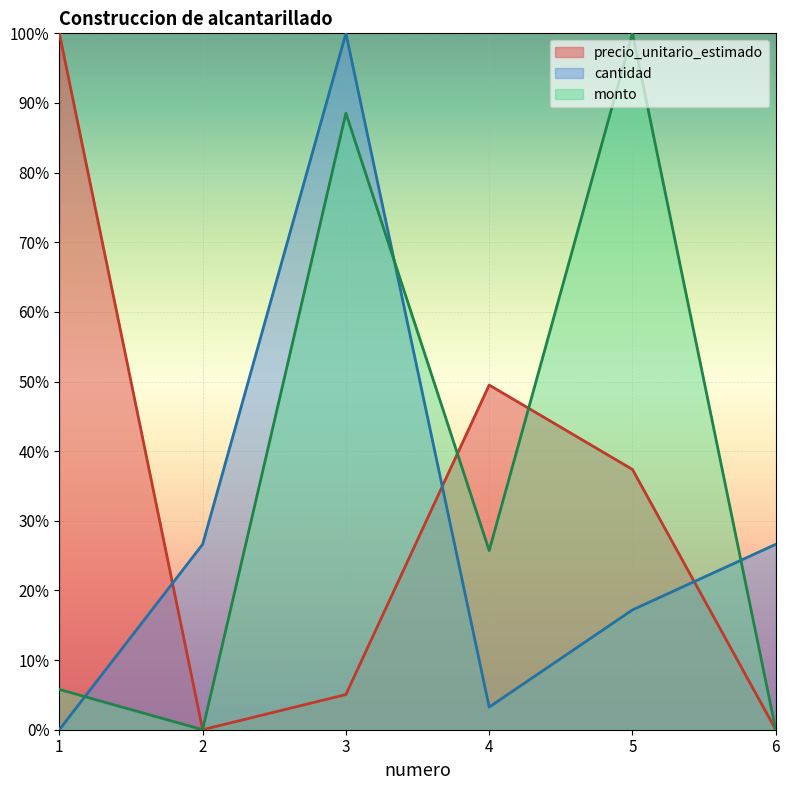

Reading left to right, extract all data points from this chart.

precio_unitario_estimado: 1.0	0.0	0.1	0.5	0.4	0.0
cantidad: 0.0	0.3	1.0	0.0	0.2	0.3
monto: 0.1	0.0	0.9	0.3	1.0	0.0